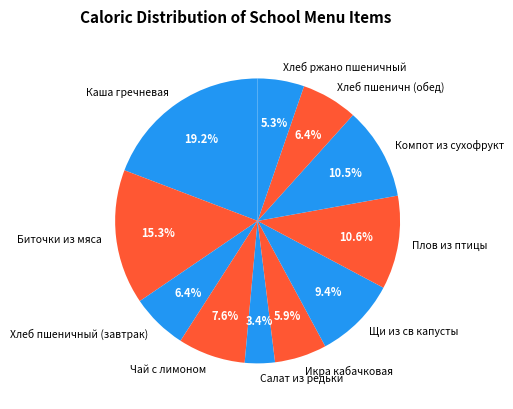

Which slice is the largest?

Каша гречневая